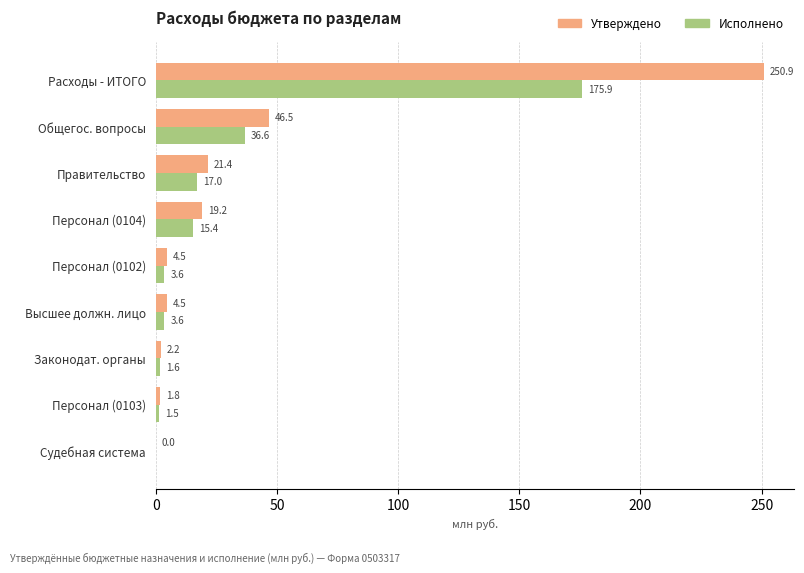

What is the total value across all series at Законодат. органы?

3.8